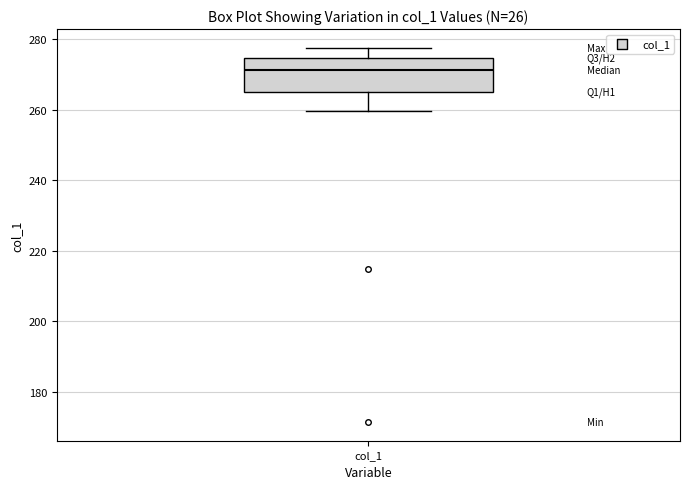

Read this box plot against the y-axis: the position of the median line, the range covered by the box, and the ends of both whiskers. The values are not printed on the chart, so give them approximately, as read against the axis.

median 272, box 266 to 274, whiskers 260 to 278